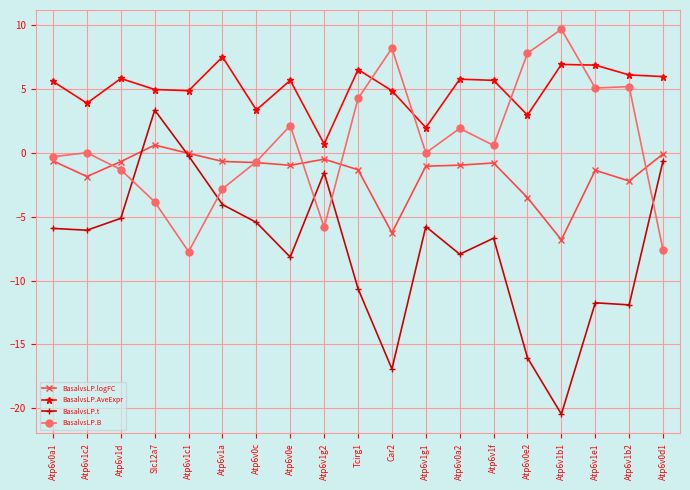

At which label does BasalvsLP.B reach its peak?

Atp6v1b1